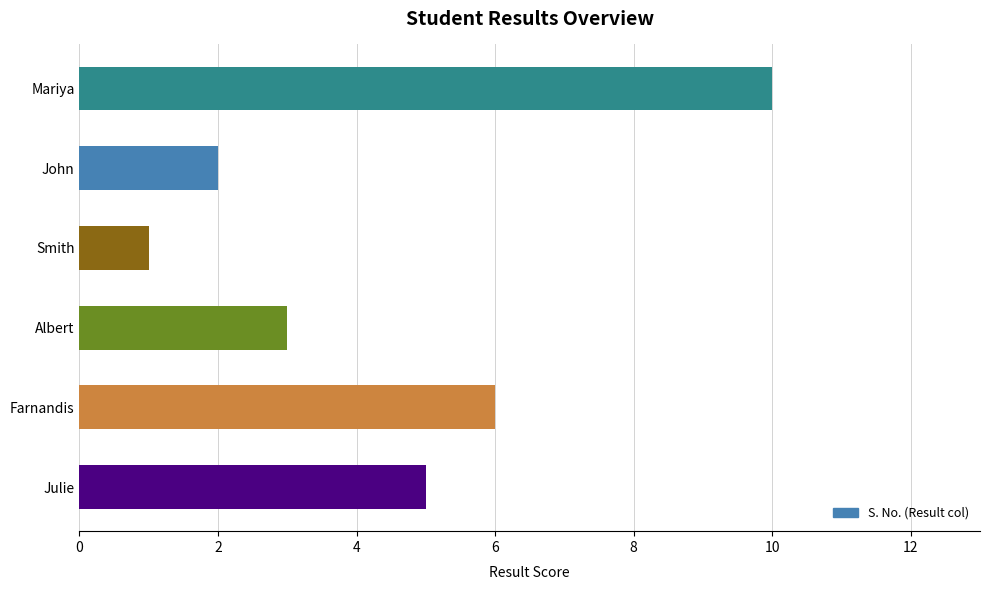

Which category has the lowest value across all series?

Smith